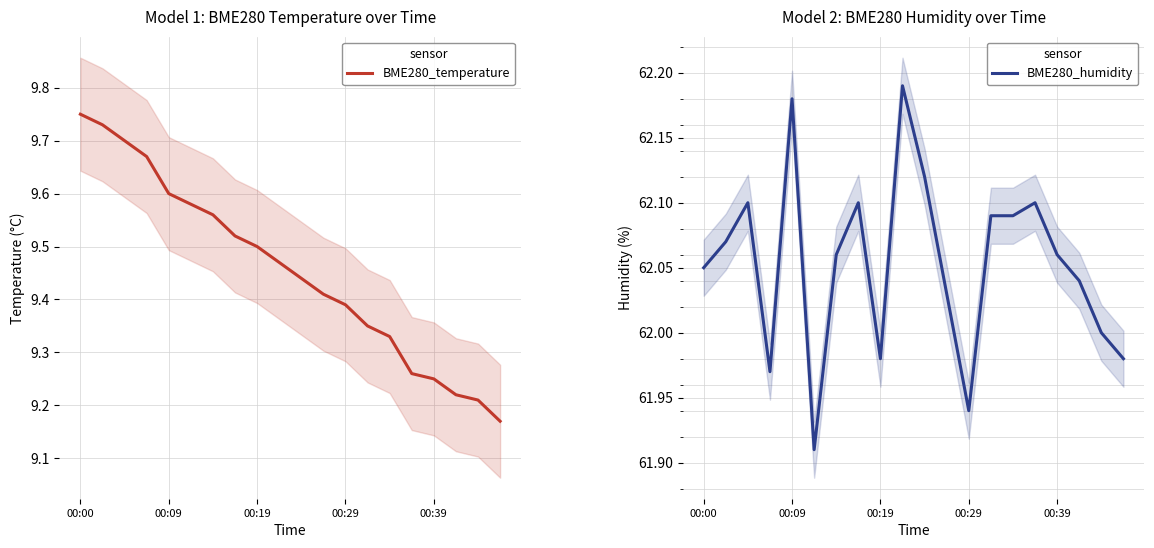

The value of BME280_humidity at 00:39 is 40.7. True or false?

False